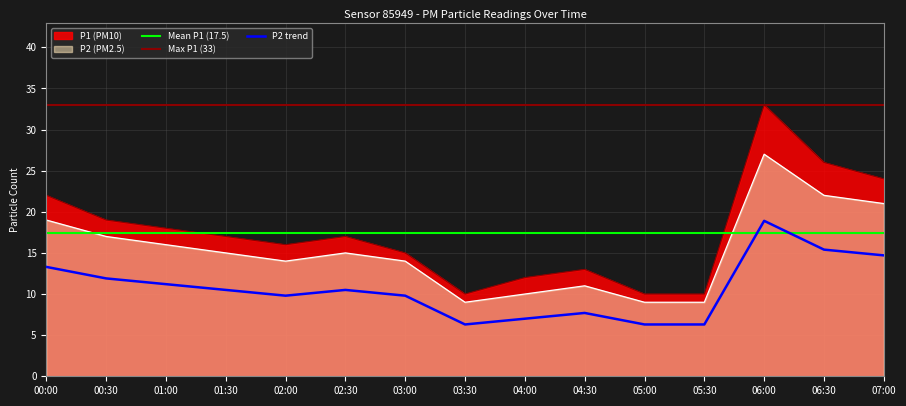

What is the label of the 15th point from the right?

00:00